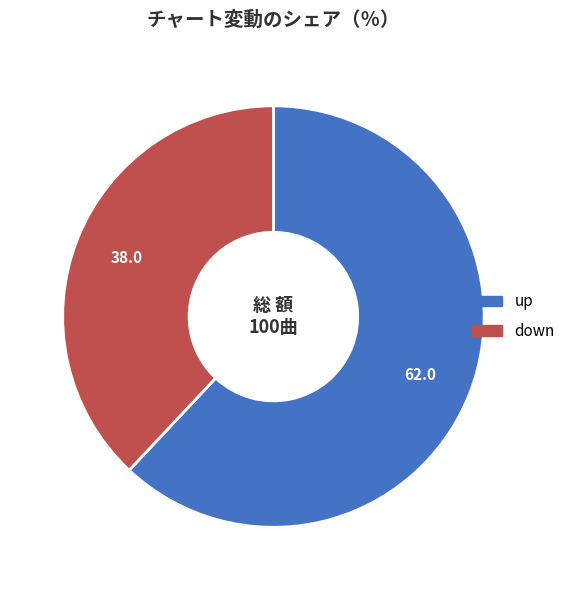

Combined, do up and down account for over 50%?

Yes